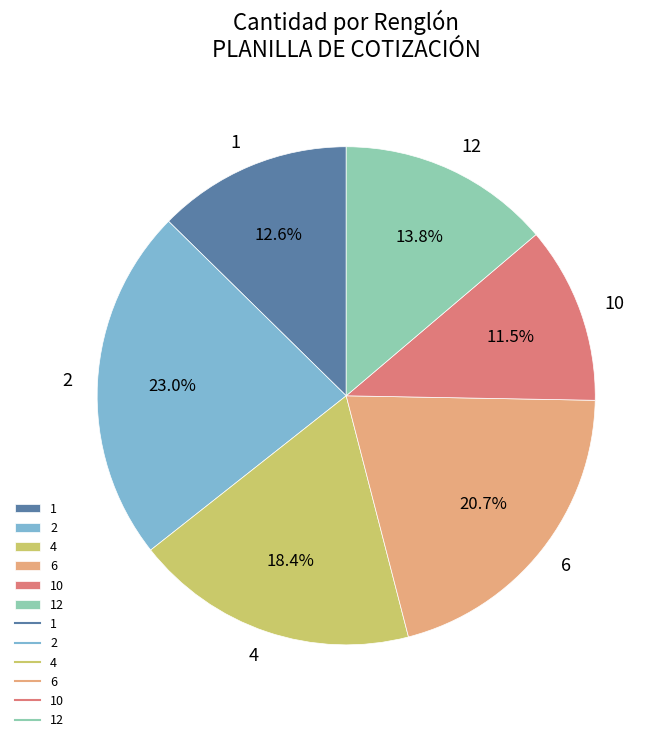

Does any single category account for the majority?

No